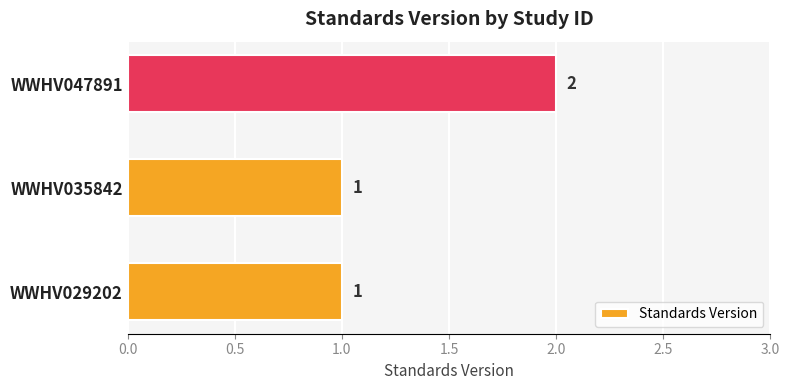

Are the bars horizontal?

Yes